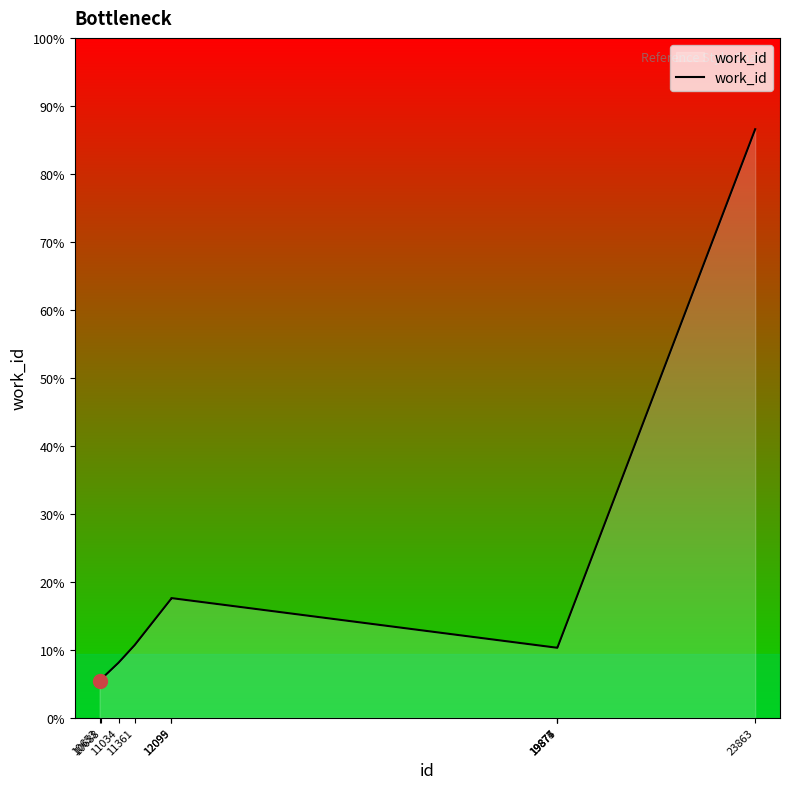

What is the change in value from 10688 to 11361?

+186